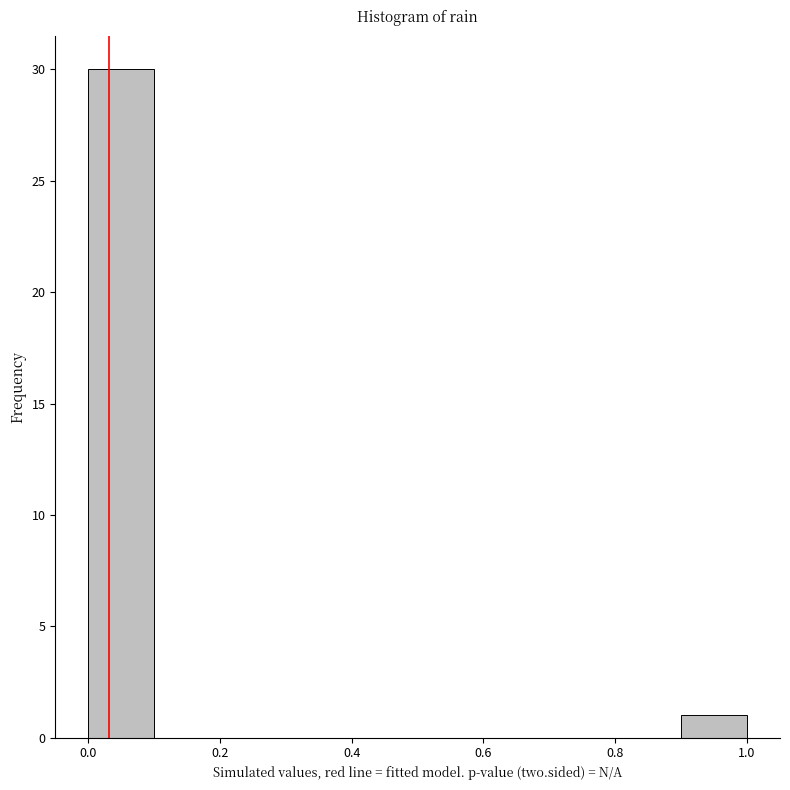

What is the height of the bar covering 0.9 to 1.0 on the x-axis? The values are not printed on the chart, so give them approximately, as read against the axis.

1